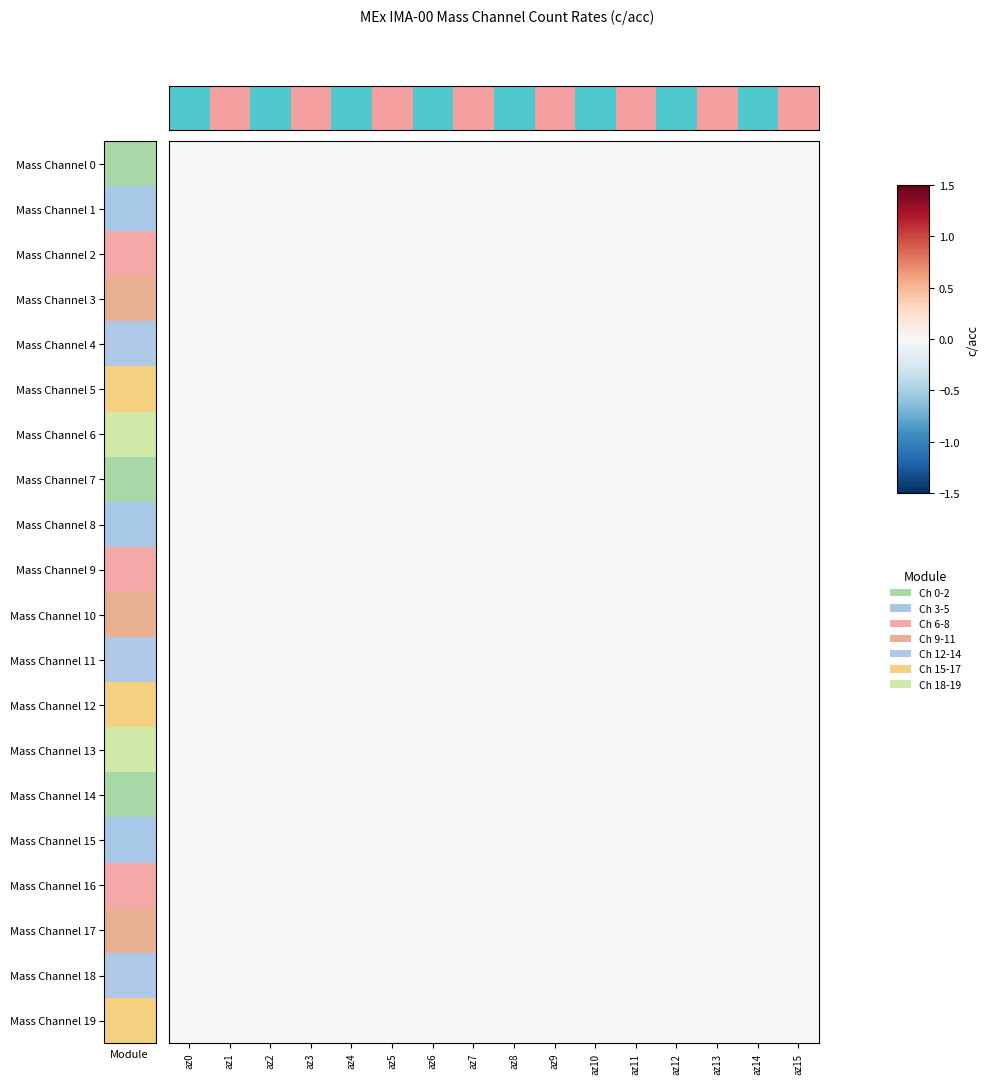

Which category has the highest value across all series?

az15